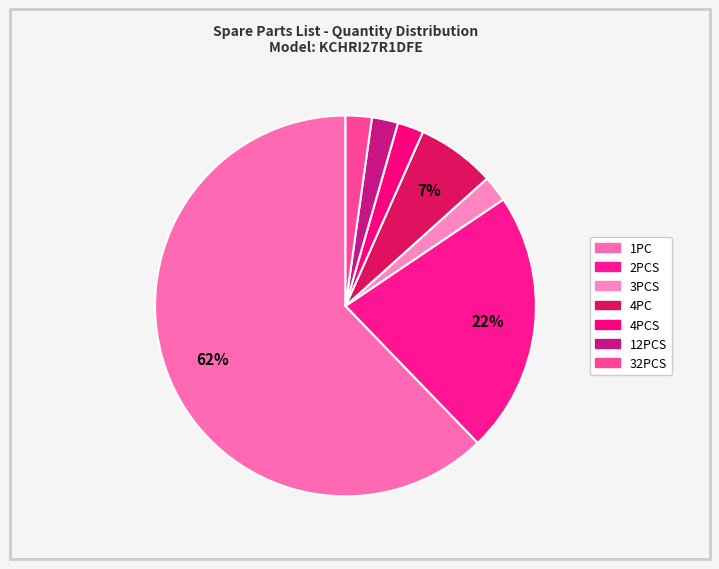

Is there any slice that represents more than half of the pie?

Yes